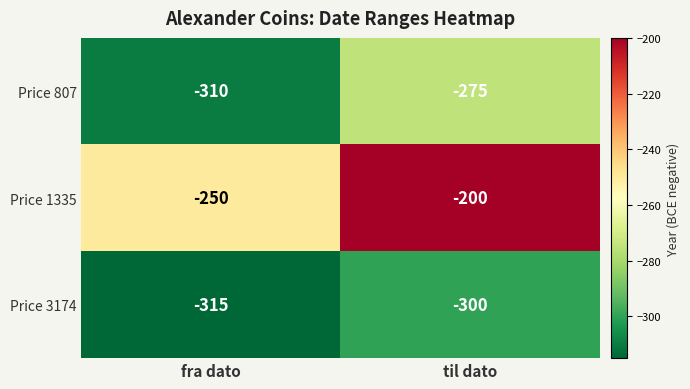

Reading right to left, list all the values displayed in this chart.

Price 807: -275	-310
Price 1335: -200	-250
Price 3174: -300	-315